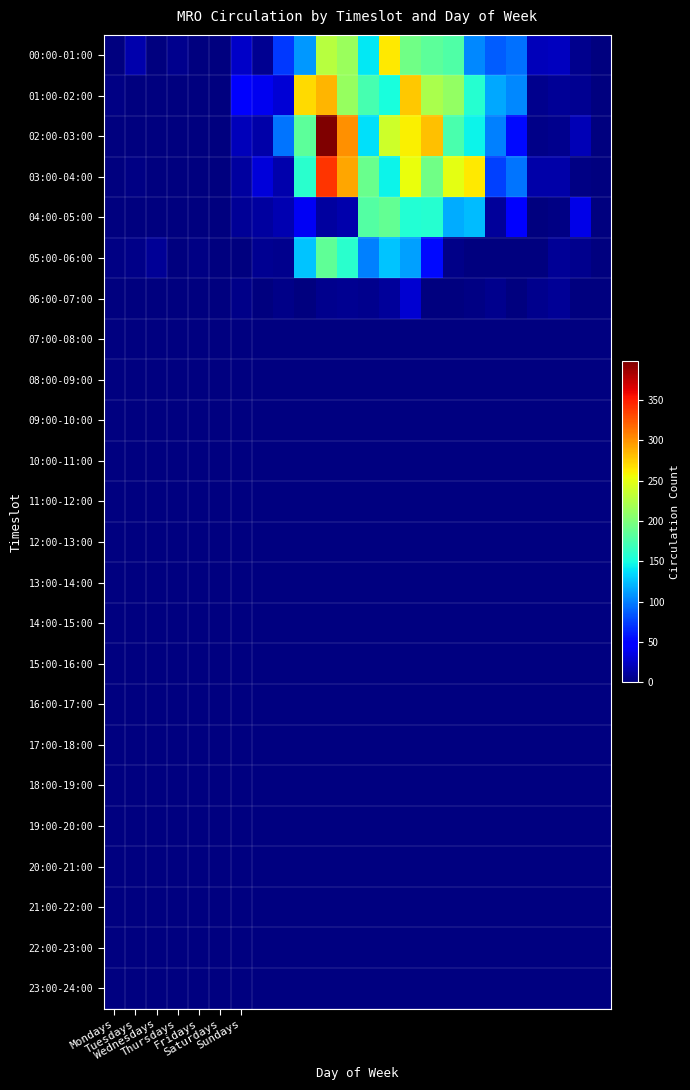

Reading right to left, what are all the values shown in this chart?

00:00-01:00: 0	5	22	21	94	86	104	178	184	193	263	141	214	228	110	72	7	25	1	0	6	0	17	0
01:00-02:00: 1	7	8	6	103	116	158	210	221	278	151	174	212	286	270	30	40	44	1	0	0	0	0	3
02:00-03:00: 1	19	6	4	54	101	145	175	280	260	238	137	301	398	184	95	14	21	1	0	0	0	0	0
03:00-04:00: 1	3	15	14	95	75	264	249	194	252	146	191	292	340	160	16	32	11	0	0	0	0	3	0
04:00-05:00: 0	36	3	0	48	10	123	117	158	156	187	179	16	12	41	18	12	8	0	0	0	0	0	0
05:00-06:00: 0	6	8	0	0	1	1	4	53	113	127	100	159	186	126	5	7	0	0	2	0	8	4	3
06:00-07:00: 0	1	8	5	0	6	2	0	0	28	10	5	7	5	0	4	1	4	0	0	0	0	1	0